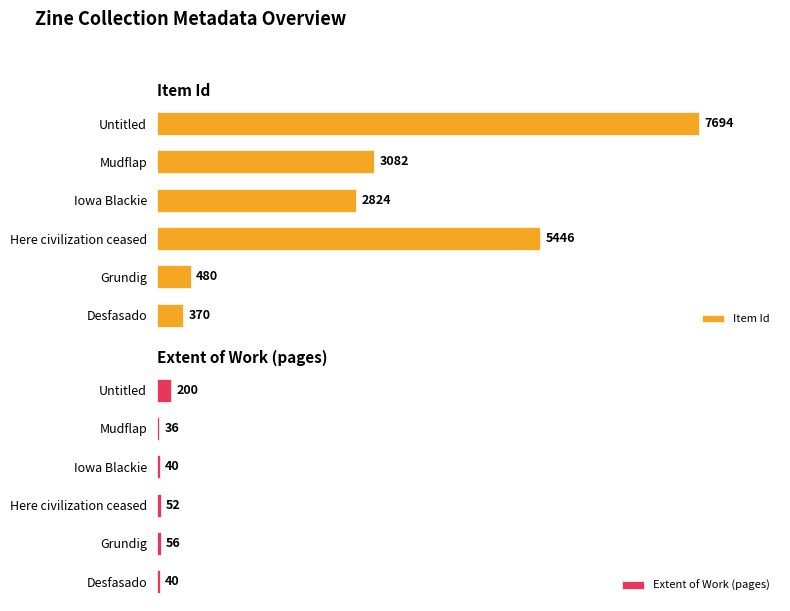

How many groups of bars are there?

6